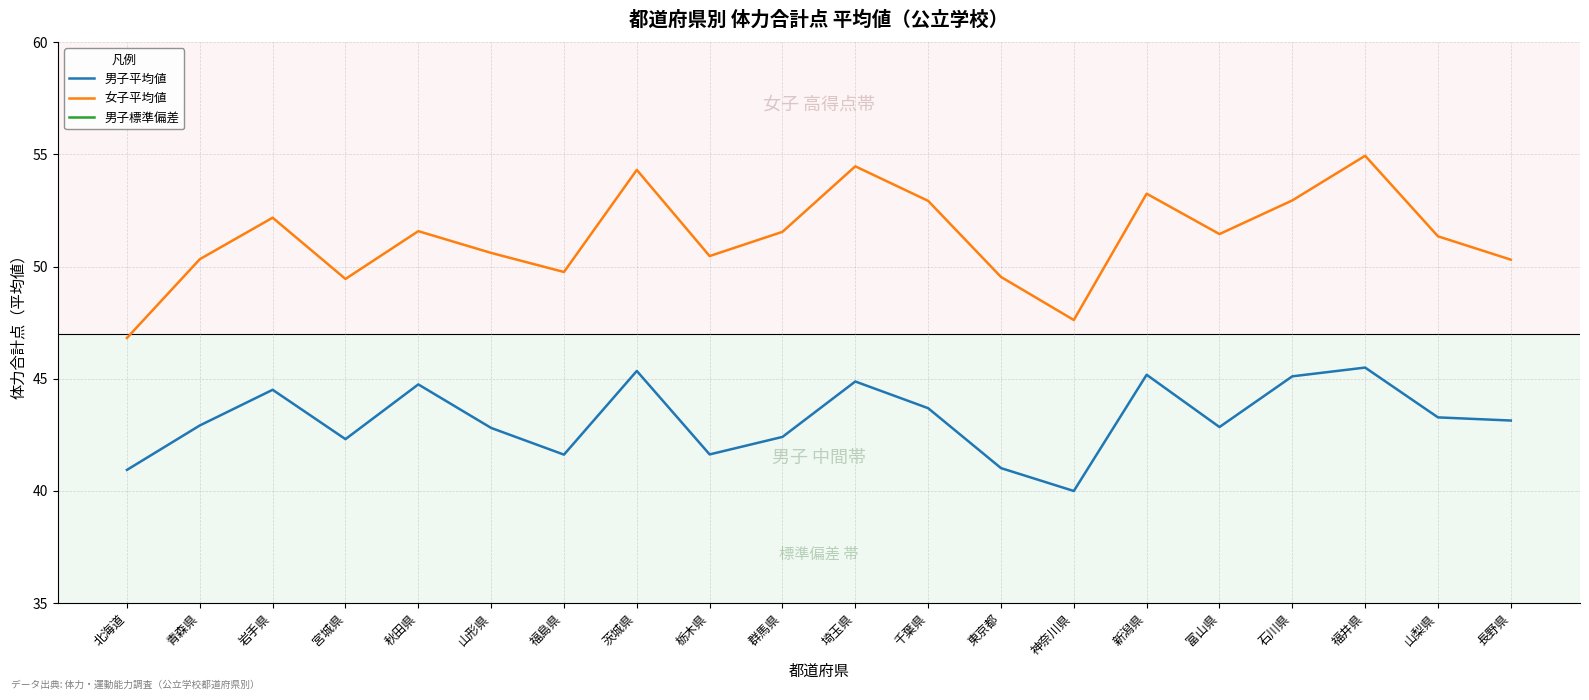

At which label is 男子標準偏差 closest to 10?

福島県